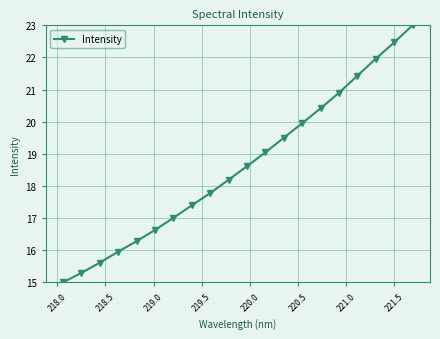

What is the value of the 5th point from the left?

16.3